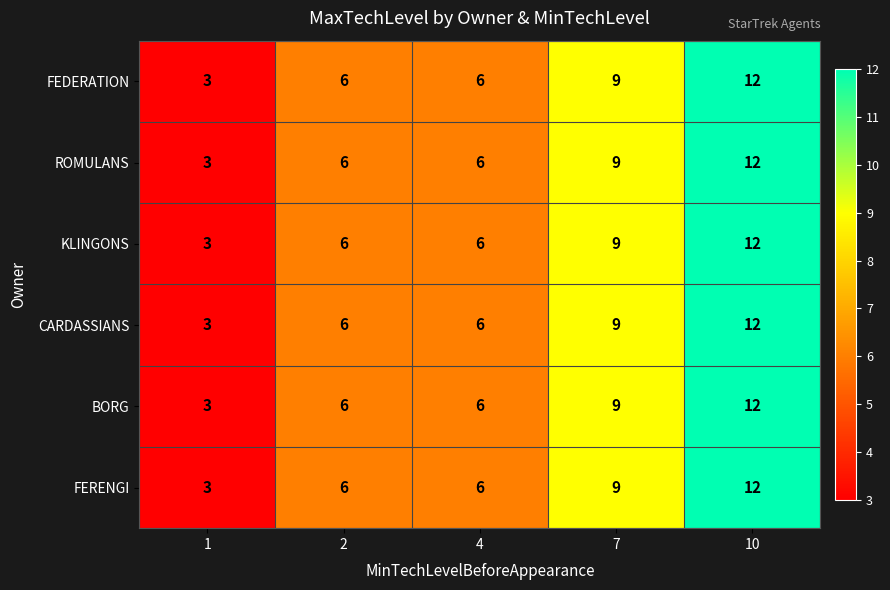

At which category does the chart reach its peak across all series?

10